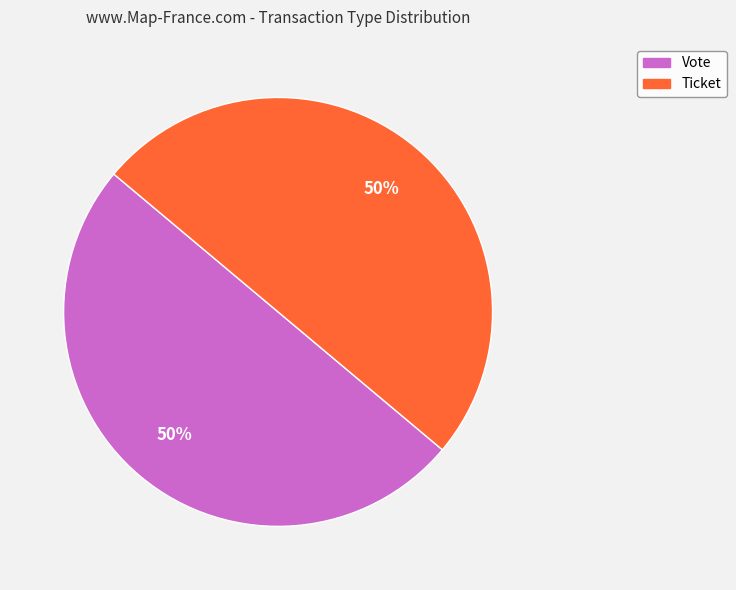

How many segments does this pie chart have?

2